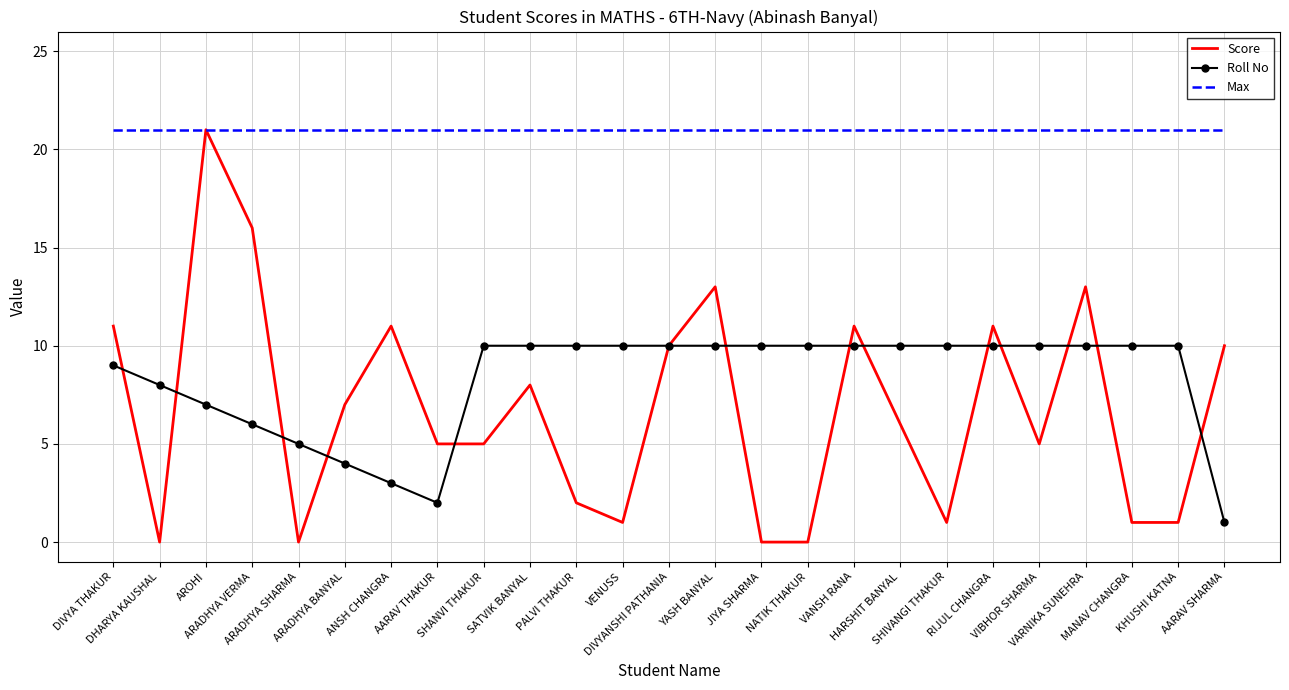

Reading left to right, extract all data points from this chart.

Score: DIVYA THAKUR=11	DHARYA KAUSHAL=0	AROHI=21	ARADHYA VERMA=16	ARADHYA SHARMA=0	ARADHYA BANYAL=7	ANSH CHANGRA=11	AARAV THAKUR=5	SHANVI THAKUR=5	SATVIK BANYAL=8	PALVI THAKUR=2	VENUSS=1	DIVYANSHI PATHANIA=10	YASH BANYAL=13	JIYA SHARMA=0	NATIK THAKUR=0	VANSH RANA=11	HARSHIT BANYAL=6	SHIVANGI THAKUR=1	RIJUL CHANGRA=11	VIBHOR SHARMA=5	VARNIKA SUNEHRA=13	MANAV CHANGRA=1	KHUSHI KATNA=1	AARAV SHARMA=10
Roll No: DIVYA THAKUR=9	DHARYA KAUSHAL=8	AROHI=7	ARADHYA VERMA=6	ARADHYA SHARMA=5	ARADHYA BANYAL=4	ANSH CHANGRA=3	AARAV THAKUR=2	SHANVI THAKUR=10	SATVIK BANYAL=10	PALVI THAKUR=10	VENUSS=10	DIVYANSHI PATHANIA=10	YASH BANYAL=10	JIYA SHARMA=10	NATIK THAKUR=10	VANSH RANA=10	HARSHIT BANYAL=10	SHIVANGI THAKUR=10	RIJUL CHANGRA=10	VIBHOR SHARMA=10	VARNIKA SUNEHRA=10	MANAV CHANGRA=10	KHUSHI KATNA=10	AARAV SHARMA=1
Max: DIVYA THAKUR=21	DHARYA KAUSHAL=21	AROHI=21	ARADHYA VERMA=21	ARADHYA SHARMA=21	ARADHYA BANYAL=21	ANSH CHANGRA=21	AARAV THAKUR=21	SHANVI THAKUR=21	SATVIK BANYAL=21	PALVI THAKUR=21	VENUSS=21	DIVYANSHI PATHANIA=21	YASH BANYAL=21	JIYA SHARMA=21	NATIK THAKUR=21	VANSH RANA=21	HARSHIT BANYAL=21	SHIVANGI THAKUR=21	RIJUL CHANGRA=21	VIBHOR SHARMA=21	VARNIKA SUNEHRA=21	MANAV CHANGRA=21	KHUSHI KATNA=21	AARAV SHARMA=21